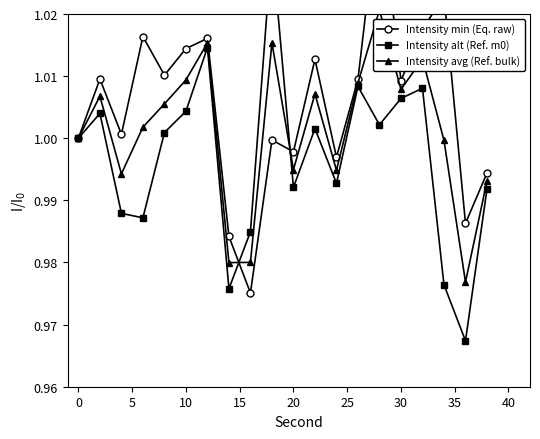

What is the difference between the maximum and minimum values in the Intensity min (Eq. raw) series?

0.1